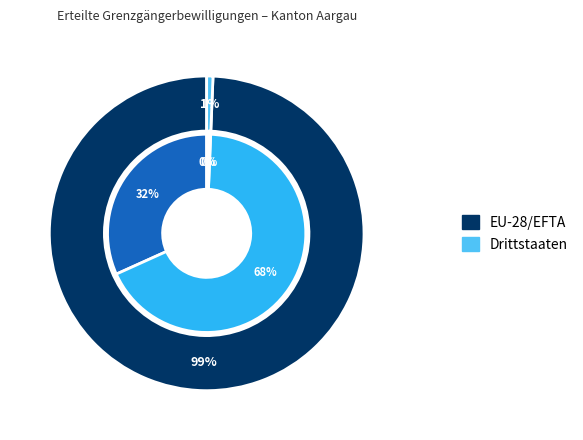

How many segments does this pie chart have?

3